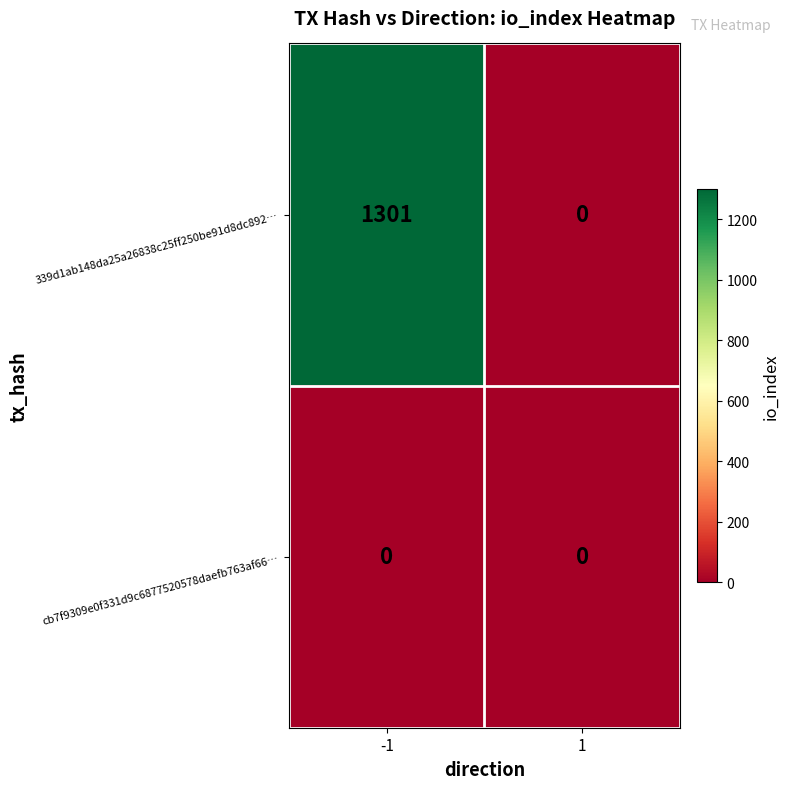

List the series in order of their peak value, lowest first.

cb7f9309e0f331d9c6877520578daefb763af66…, 339d1ab148da25a26838c25ff250be91d8dc892…